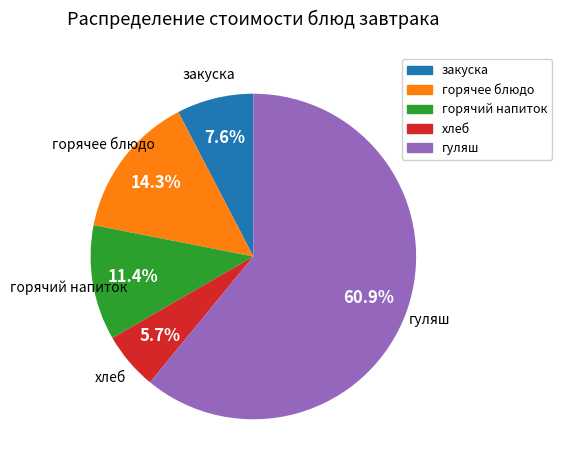

Approximately how many times larger is the value at гуляш compared to закуска?

8.0